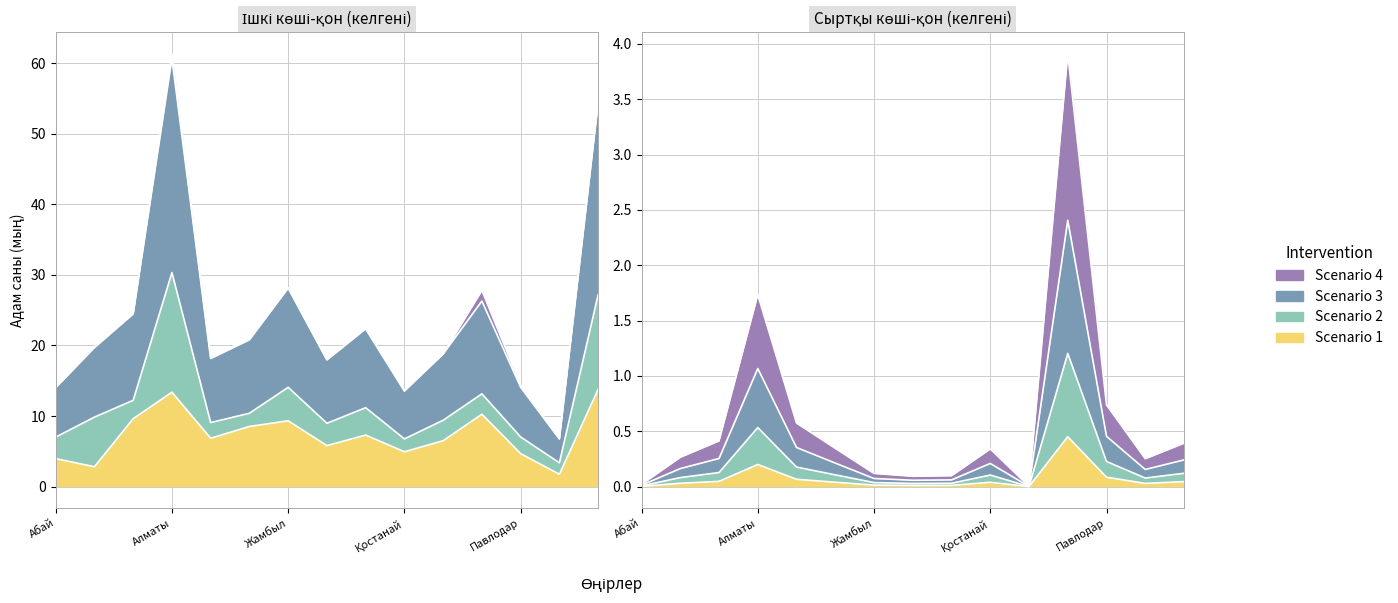

What is the total value across all series at Батыс Қазақстан?

19.0